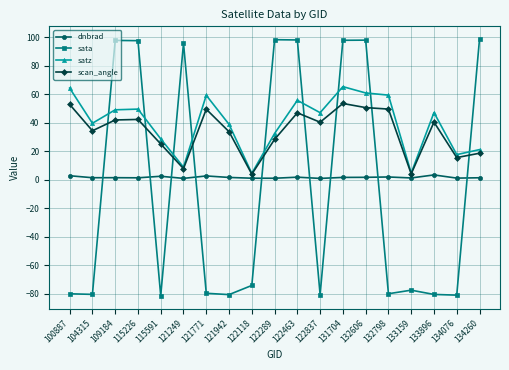

Is it true that satz equals 21.2 at 134260?

True